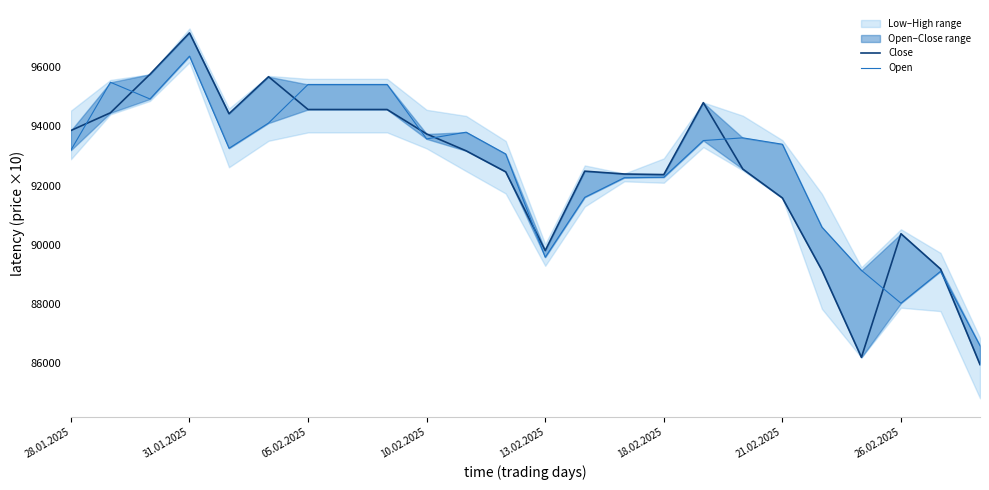

What is the spread (max minus min) of values at 14?

126